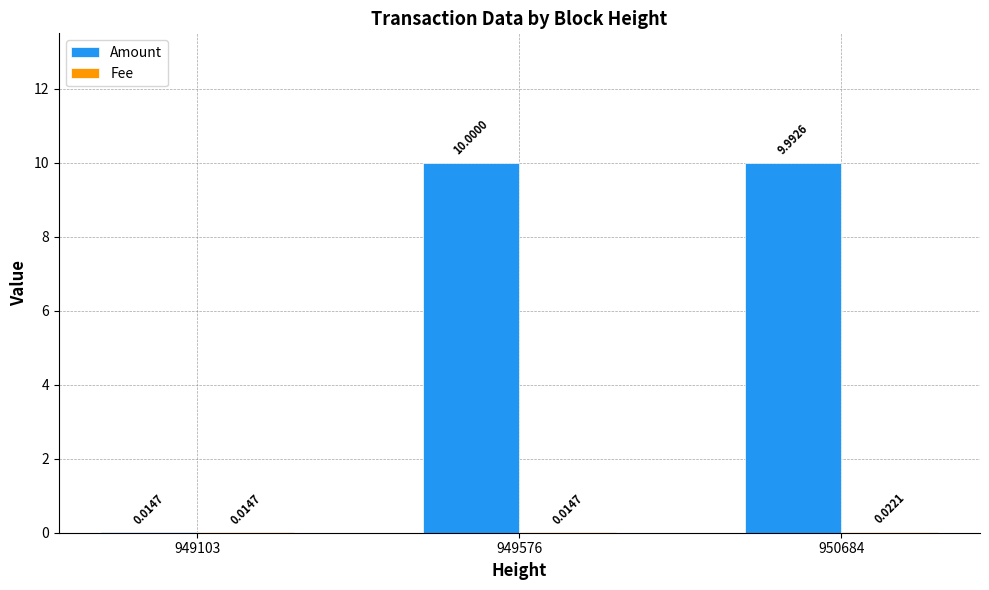

How many data points does each series have?

3